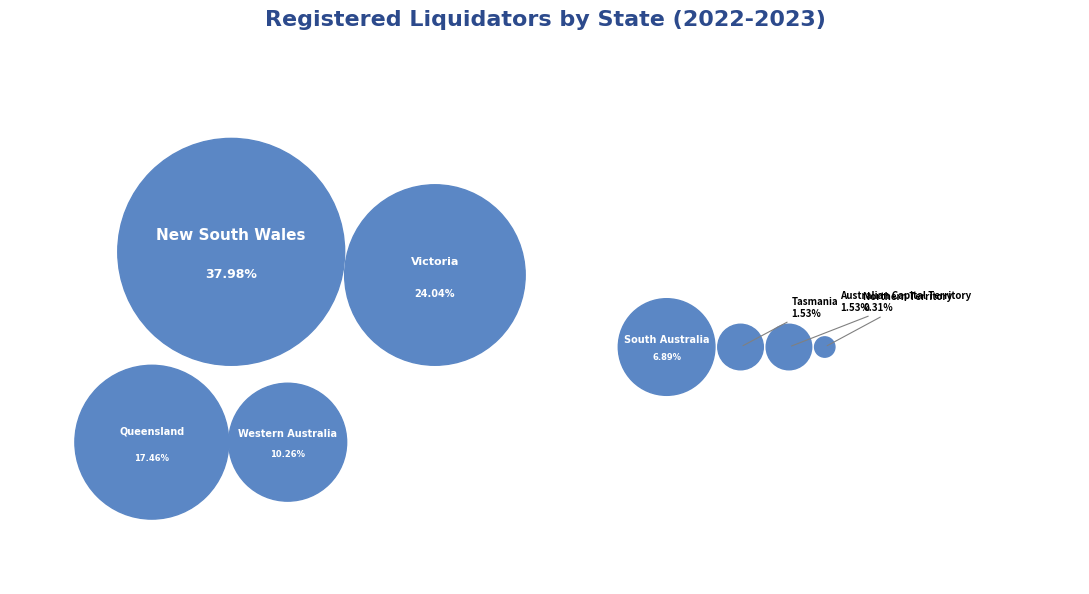

Is it true that Queensland is 4% of the pie?

False